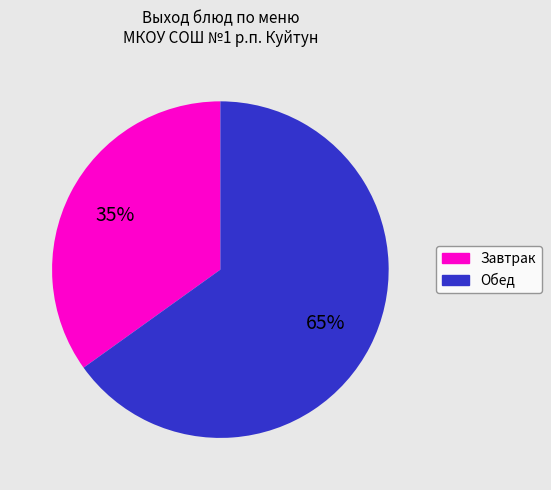

What is the majority slice?

Обед